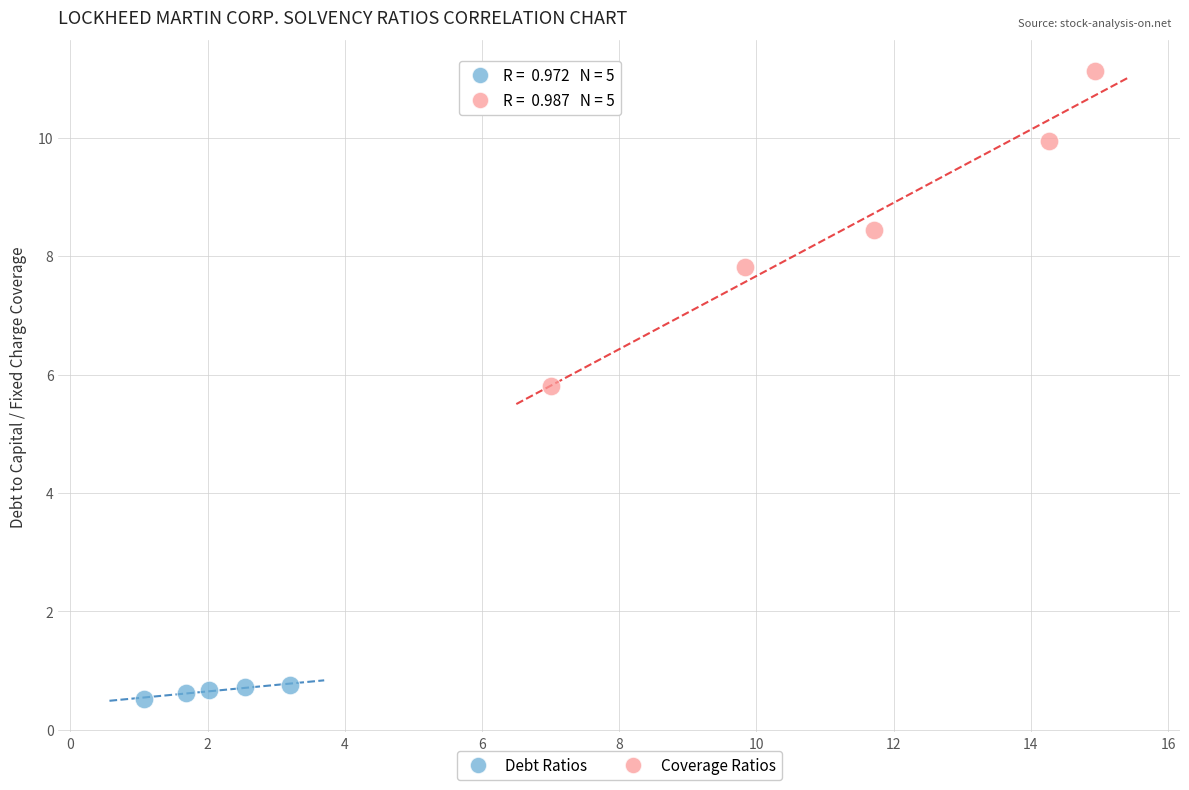

Which series has the widest spread of Y values?

Coverage Ratios